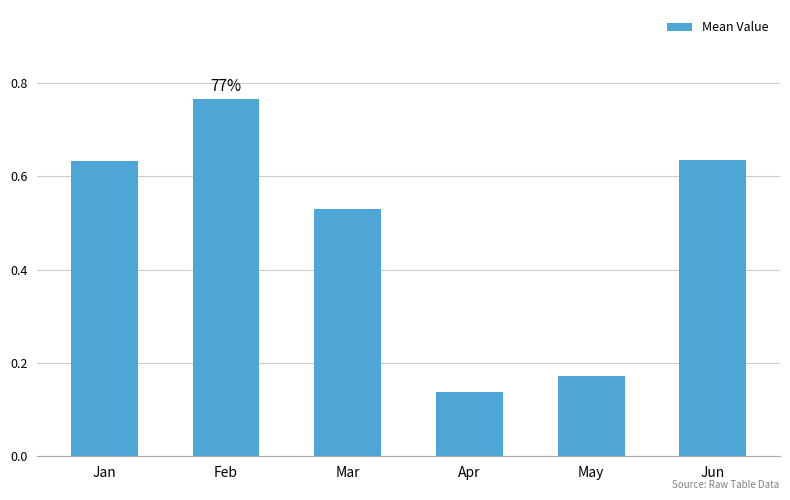

What is the sum of the values at Jan and Jun?

1.3